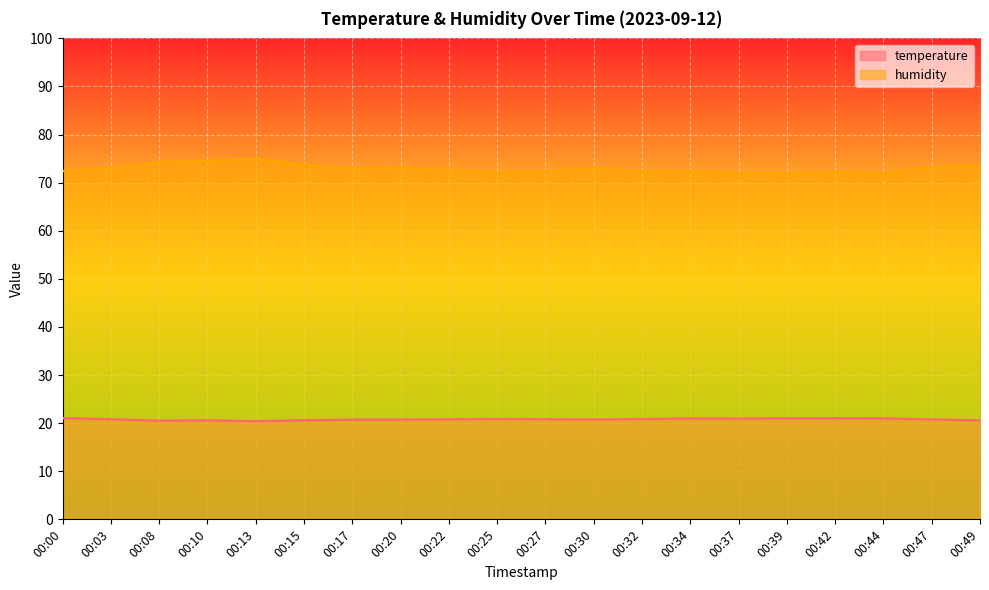

What is the difference between the highest and lowest values at 00:20?

52.3